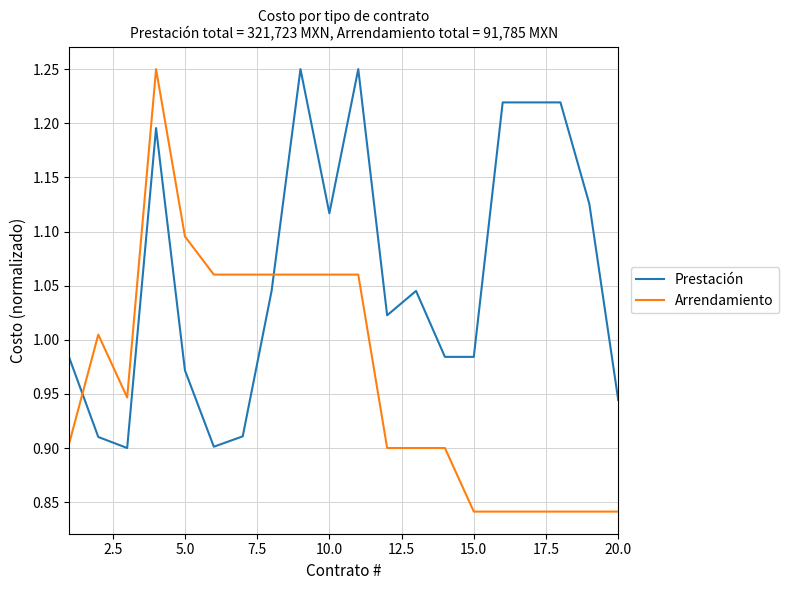

Which series has the largest total across all categories?

Prestación